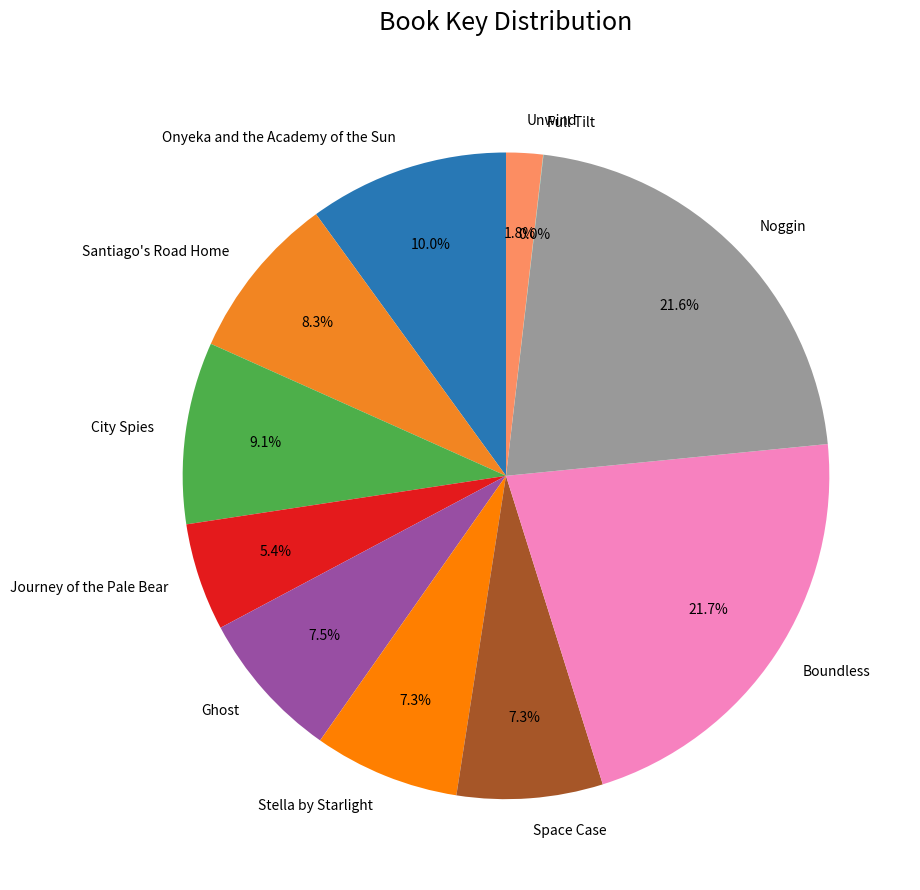

Which has a higher value, Onyeka and the Academy of the Sun or Boundless?

Boundless